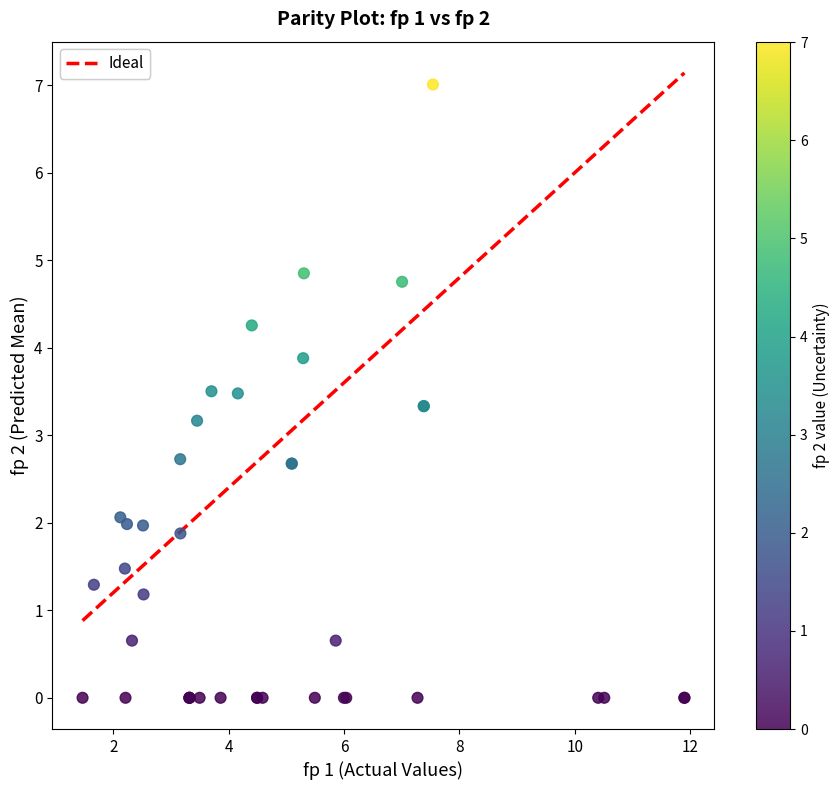

What Y value in the scatter plot is closest to 3?

3.2